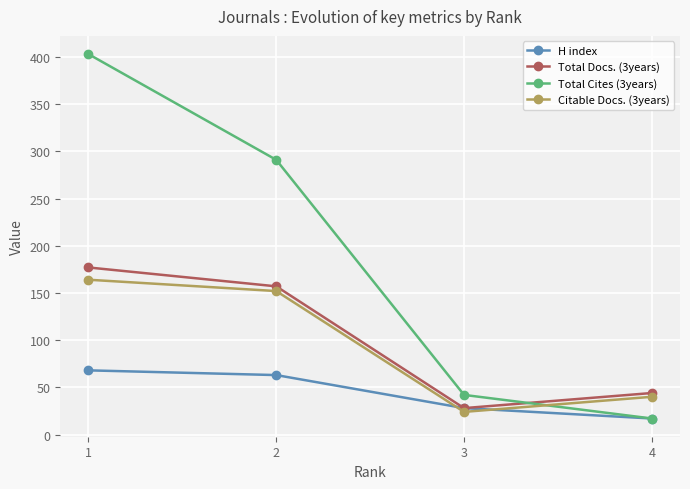

List the labels in order of Total Cites (3years) value, smallest first.

4, 3, 2, 1